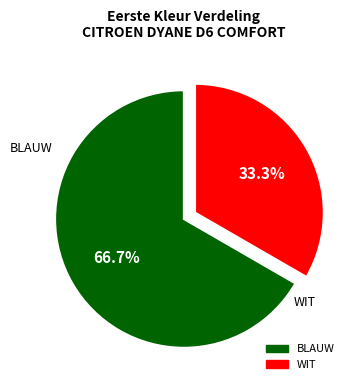

Rank the categories by value from highest to lowest.

BLAUW, WIT